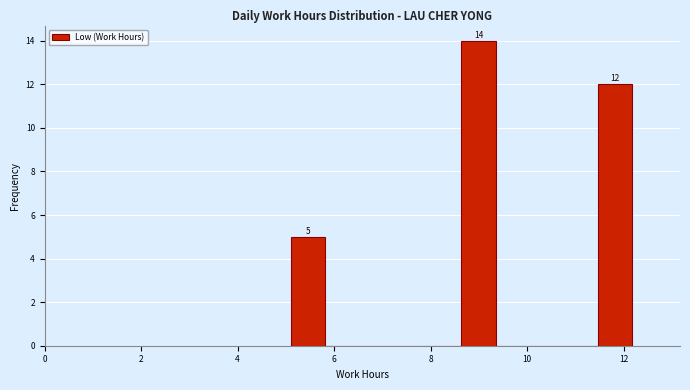

Read against the x-axis, roughly where is the centre of the tallest bar?

9.0